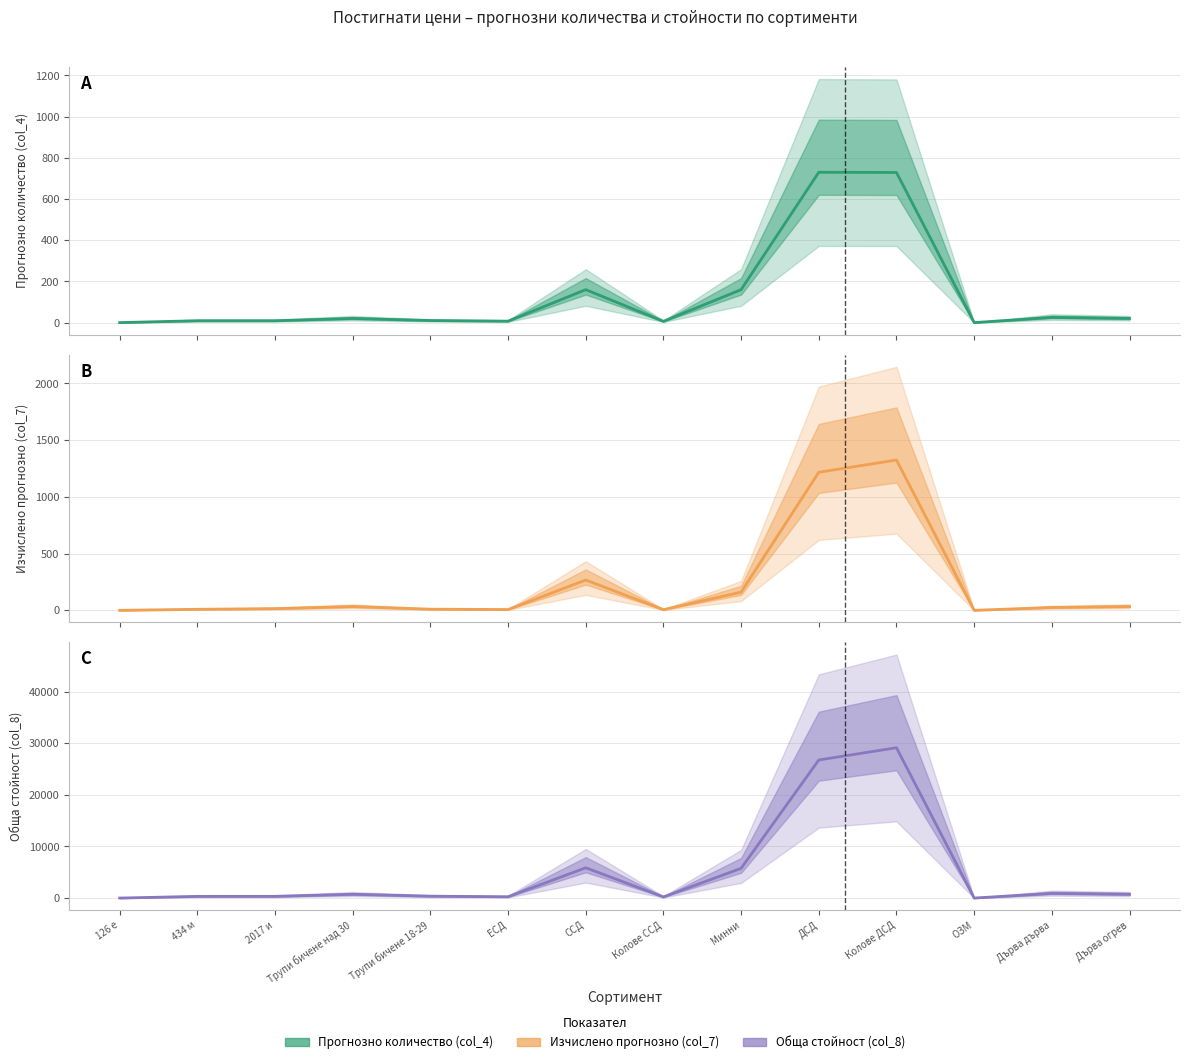

True or false: Изчислено прогнозно (col_7) has more than 1 interior local peaks.

True